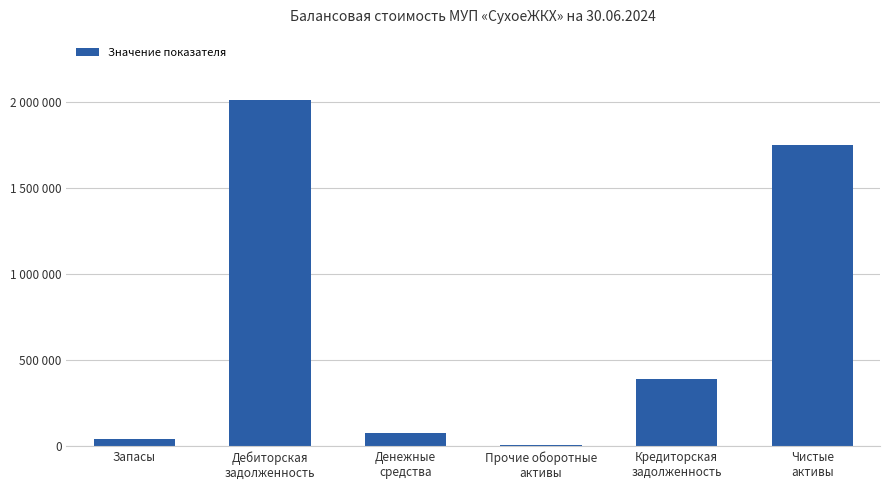

Where does the data first go above 391203?

Дебиторская
задолженность